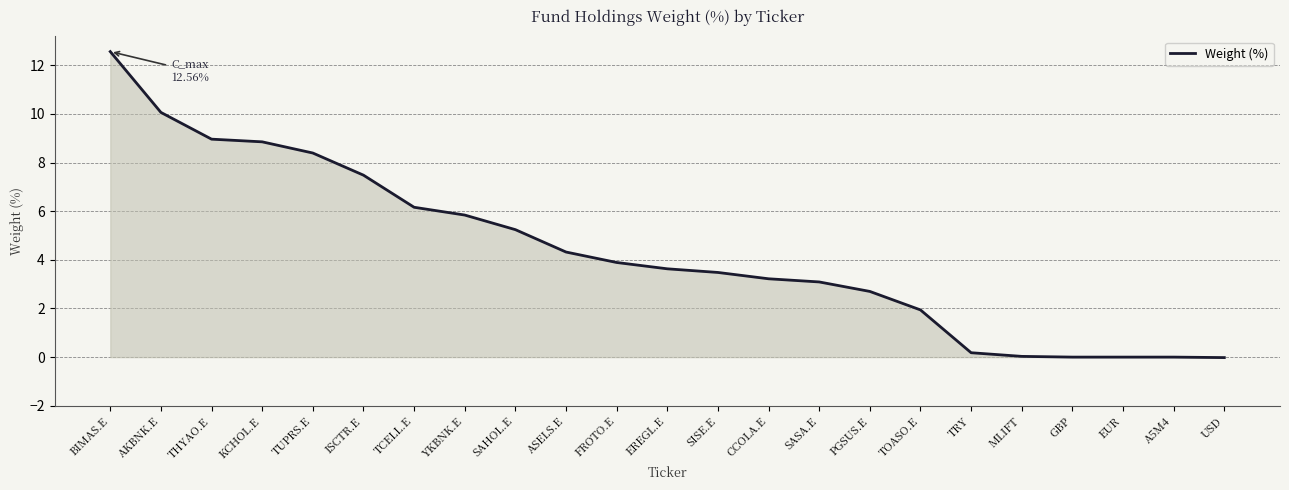

What is the average value?

4.3